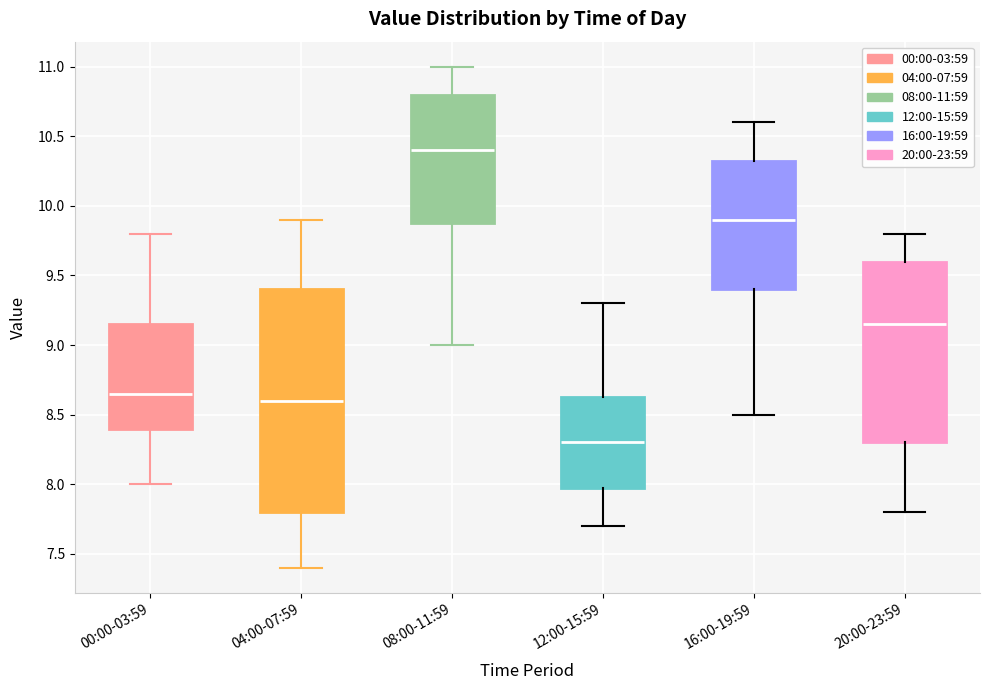

Which box has the highest median line?

08:00-11:59